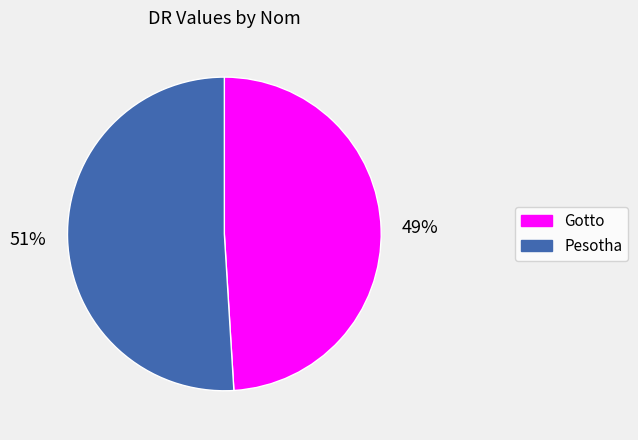

Which has a higher value, Gotto or Pesotha?

Pesotha